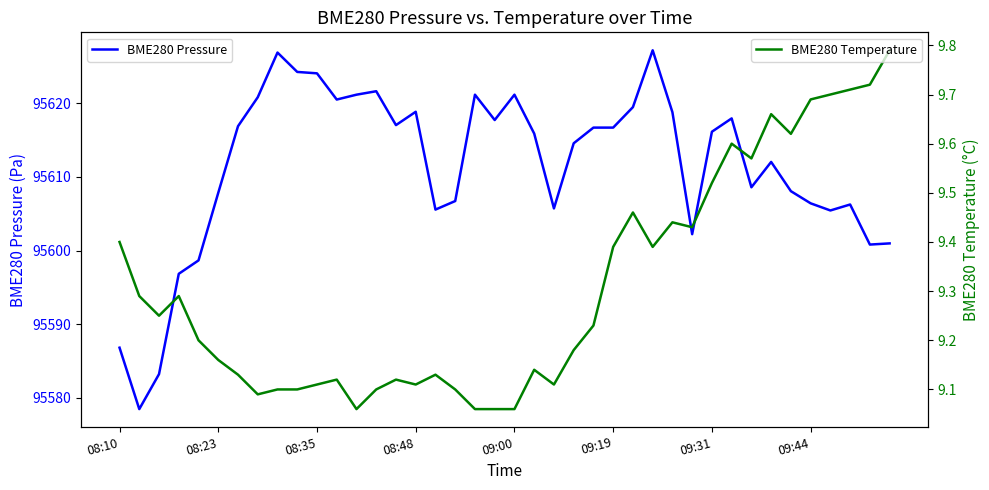

True or false: BME280 Pressure and BME280 Temperature cross at least once.

False